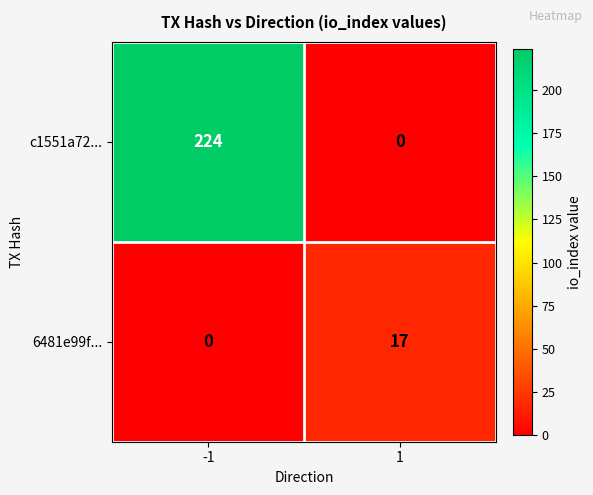

Which series has the largest range (max minus min)?

c1551a72...